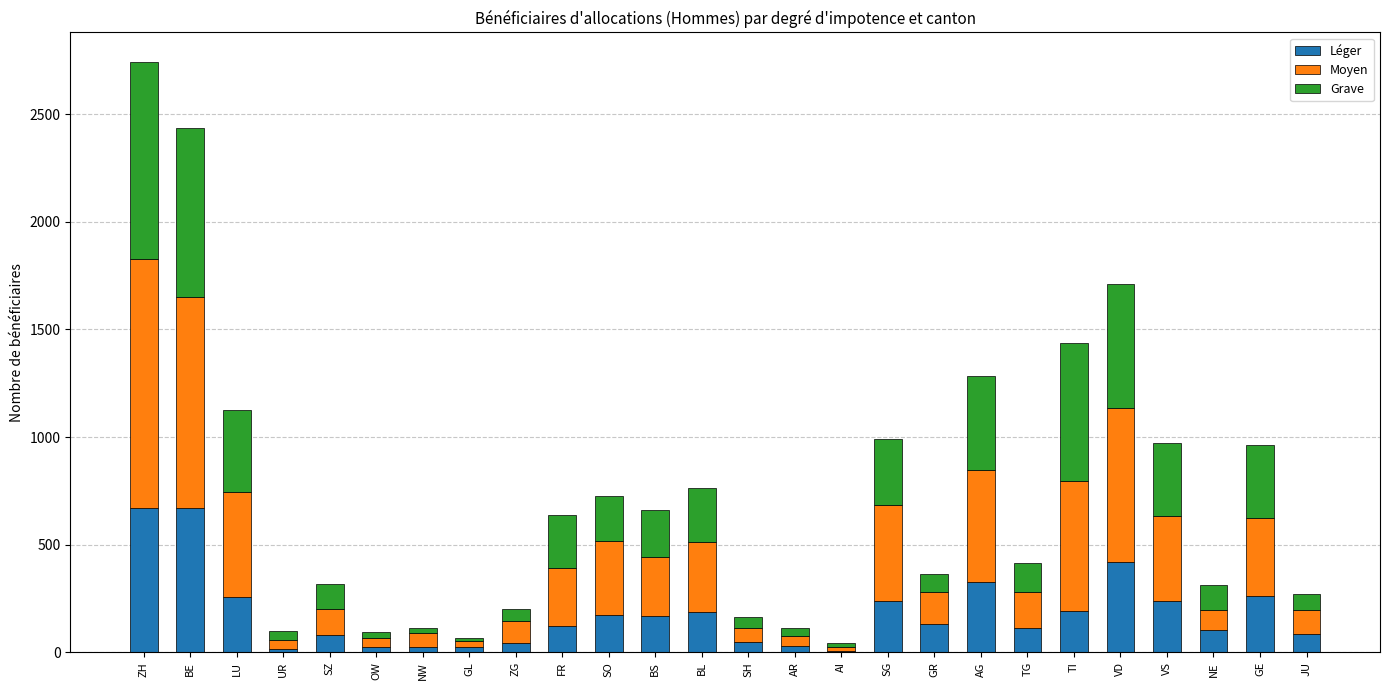

At which category is the sum across all series the highest?

ZH